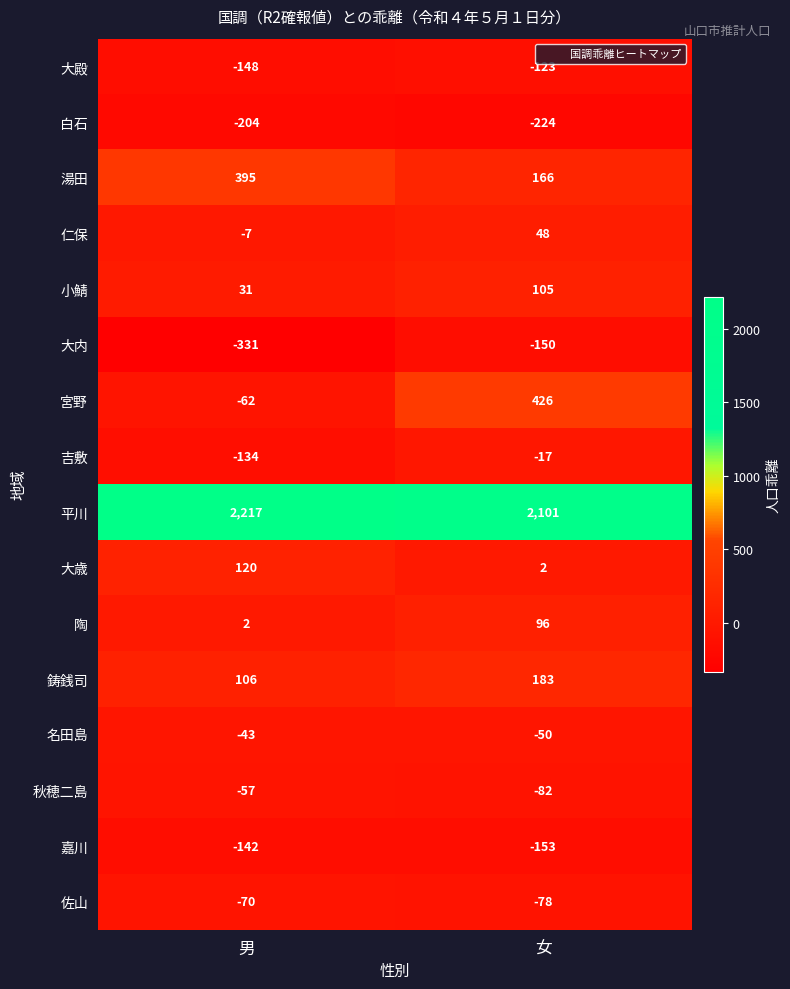

List the series in order of their peak value, highest first.

平川, 宮野, 湯田, 鋳銭司, 大歳, 小鯖, 陶, 仁保, 吉敷, 名田島, 秋穂二島, 佐山, 大殿, 嘉川, 大内, 白石